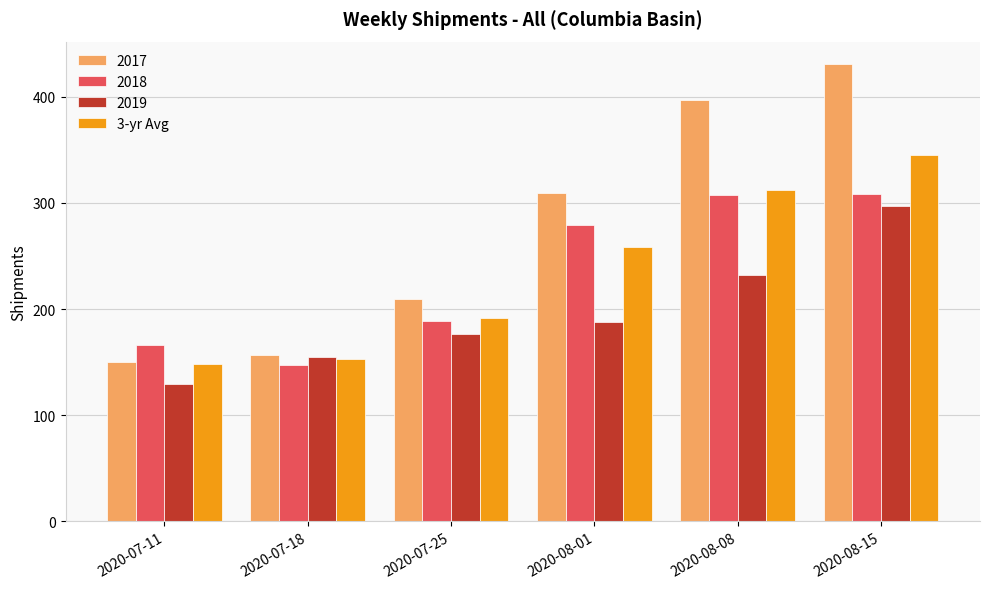

Read the 2017 value at 2020-07-18.

156.2